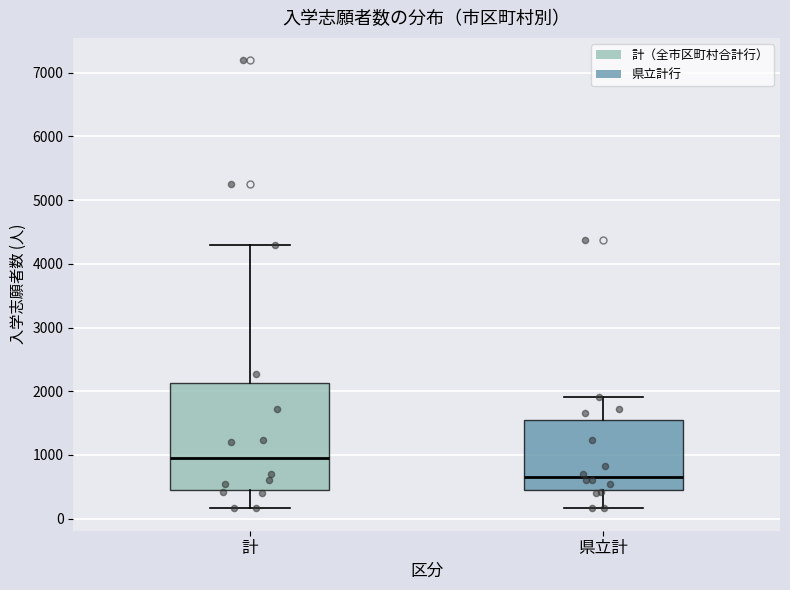

Where does the upper whisker of the box for 計 end on the y-axis? The values are not printed on the chart, so give them approximately, as read against the axis.

4300